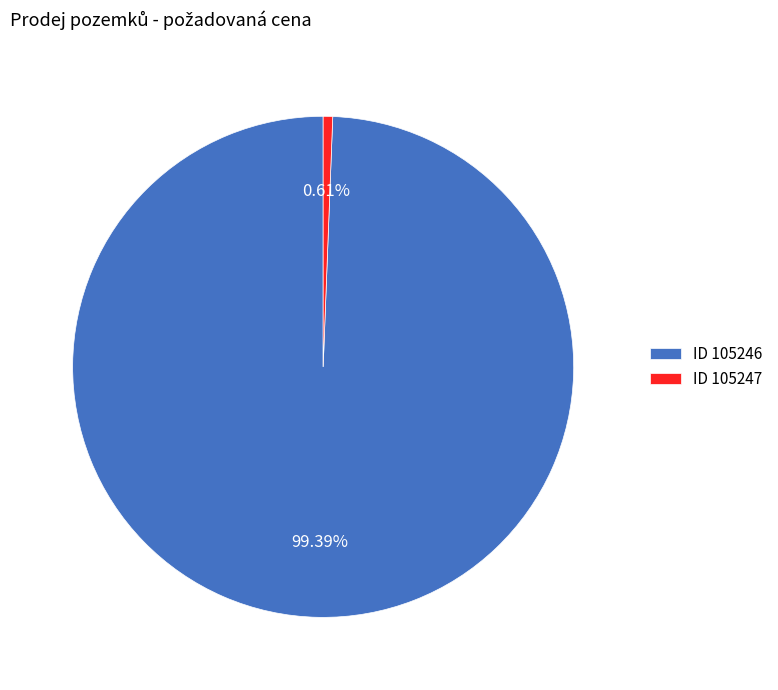

Is there a majority slice in this chart?

Yes